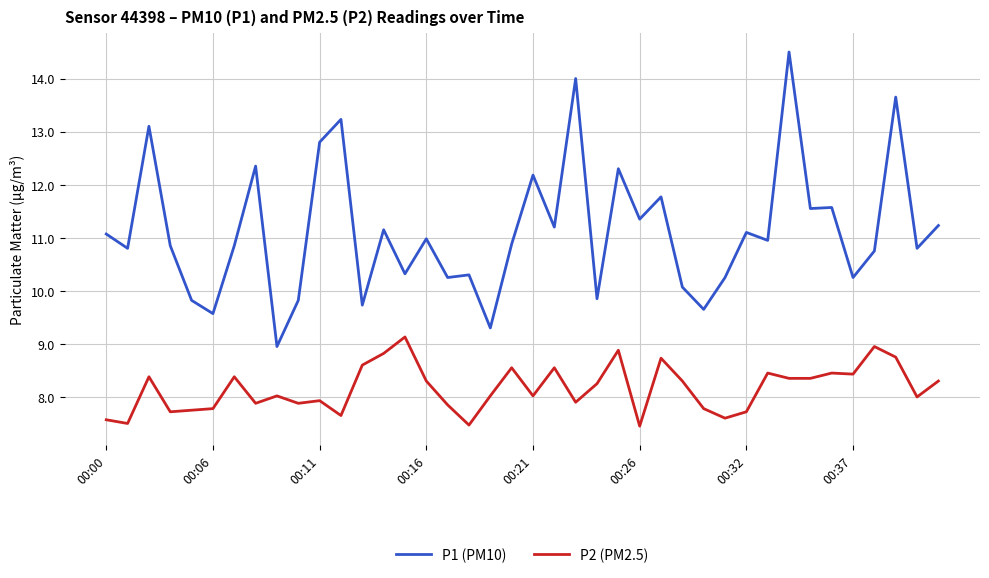

What is the difference between the maximum and minimum values in the P2 (PM2.5) series?

1.7